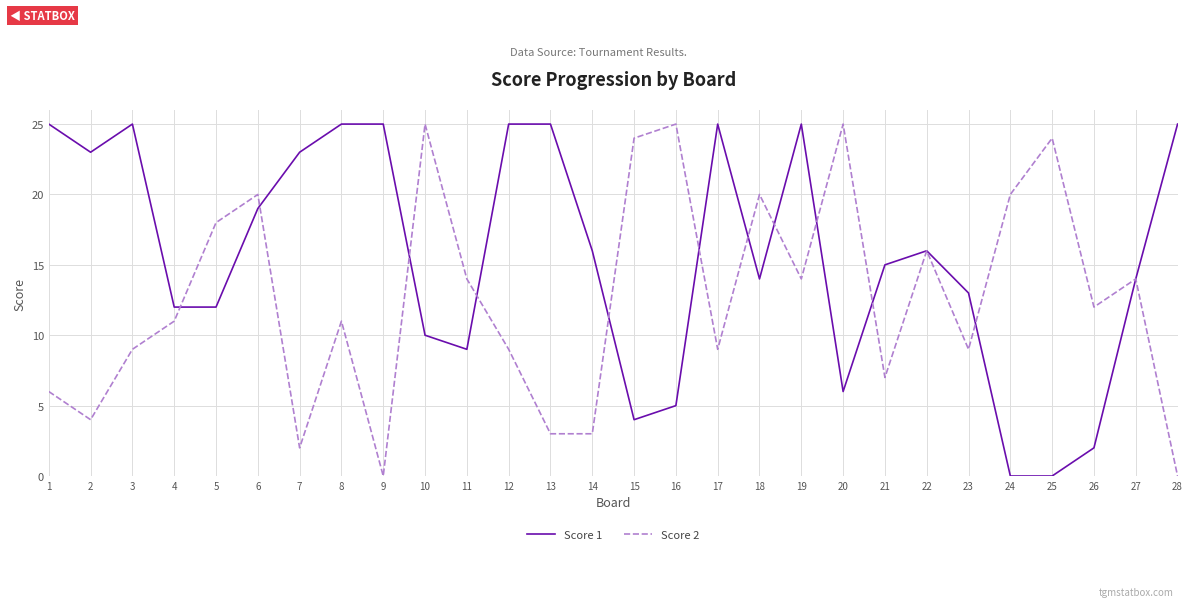

Rank the series at 15 from highest to lowest value.

Score 2, Score 1